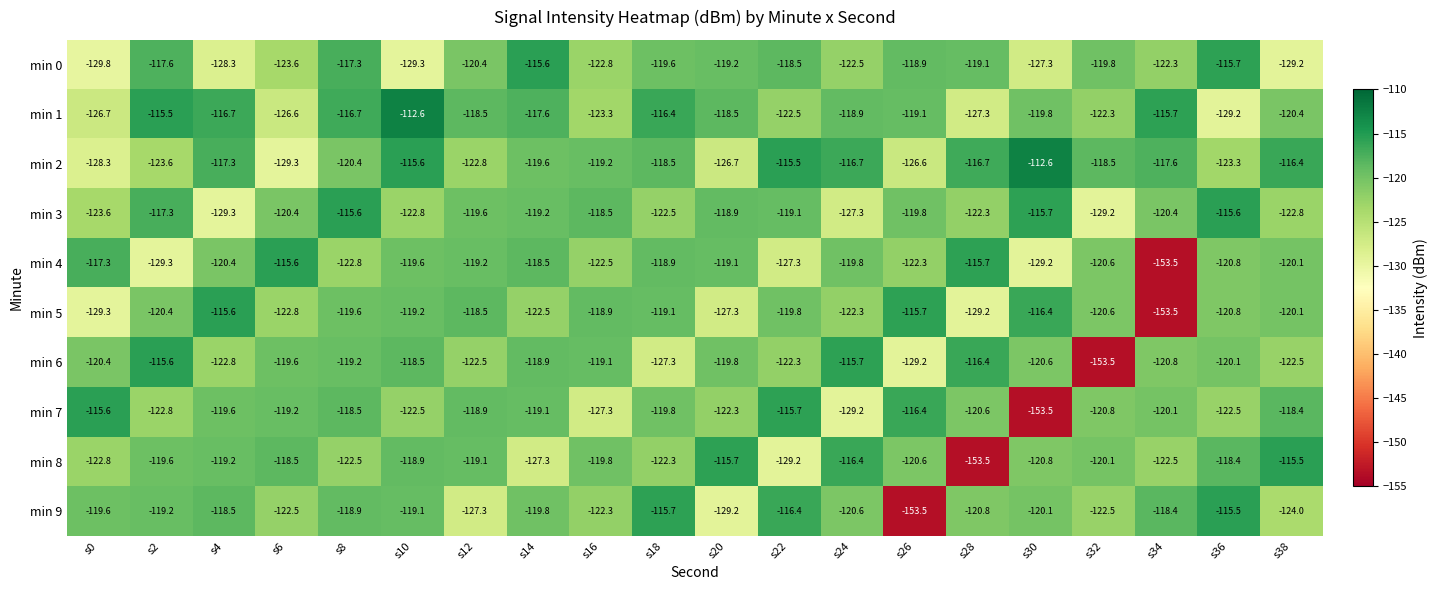

What is the spread (max minus min) of values at s6?

13.7